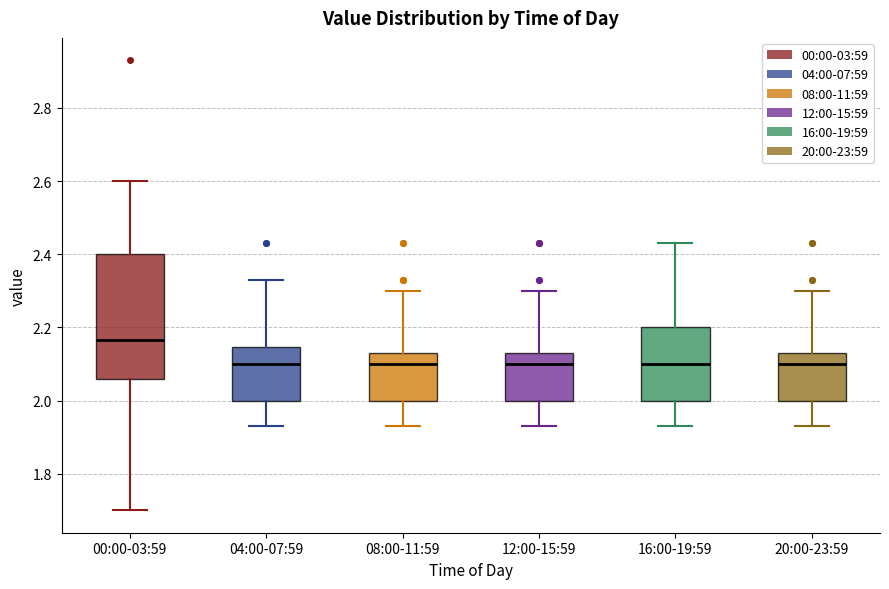

Reading left to right, transcribe this box plot: for each box, give where its median line is, the range the box spans, and where its two whiskers end, as read against the y-axis. The values are not printed on the chart, so give them approximately, as read against the axis.

00:00-03:59: median 2.16, box 2.06 to 2.40, whiskers 1.70 to 2.60
04:00-07:59: median 2.10, box 2.00 to 2.14, whiskers 1.94 to 2.34
08:00-11:59: median 2.10, box 2.00 to 2.14, whiskers 1.94 to 2.30
12:00-15:59: median 2.10, box 2.00 to 2.14, whiskers 1.94 to 2.30
16:00-19:59: median 2.10, box 2.00 to 2.20, whiskers 1.94 to 2.44
20:00-23:59: median 2.10, box 2.00 to 2.14, whiskers 1.94 to 2.30